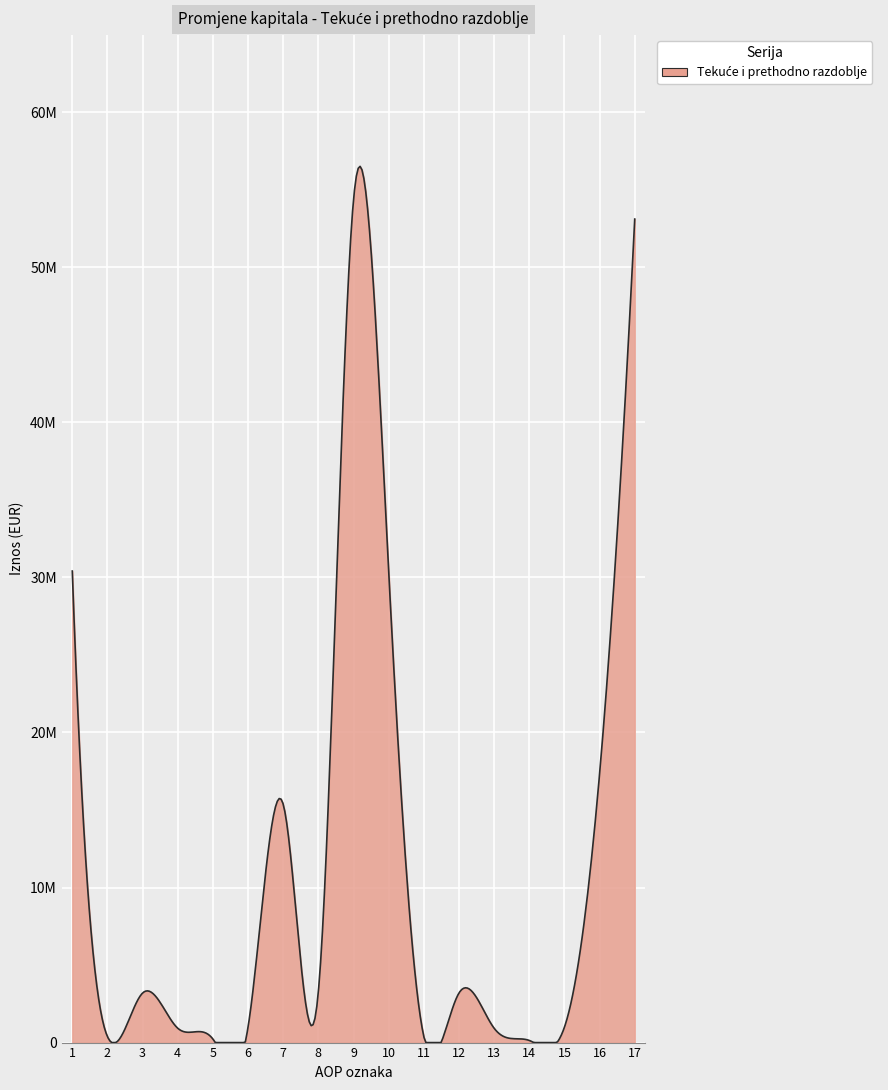

What is the smallest value displayed?

137207